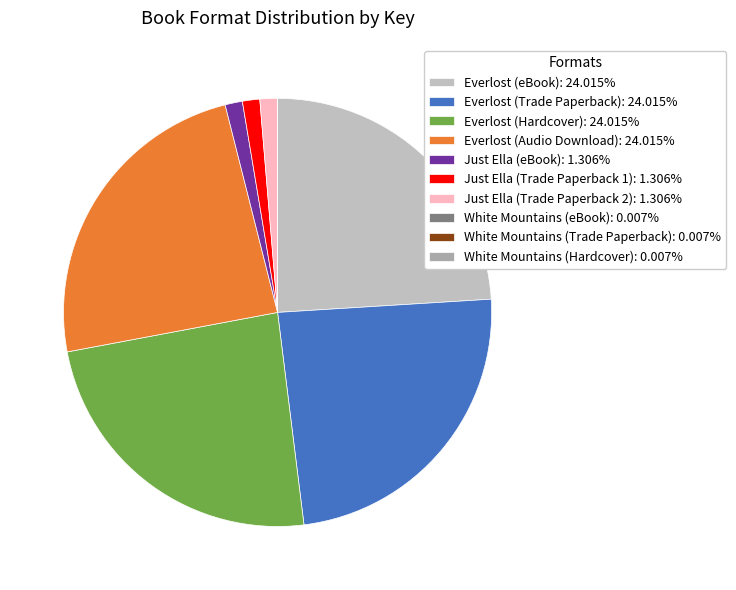

Which slice is the largest?

Everlost (eBook)